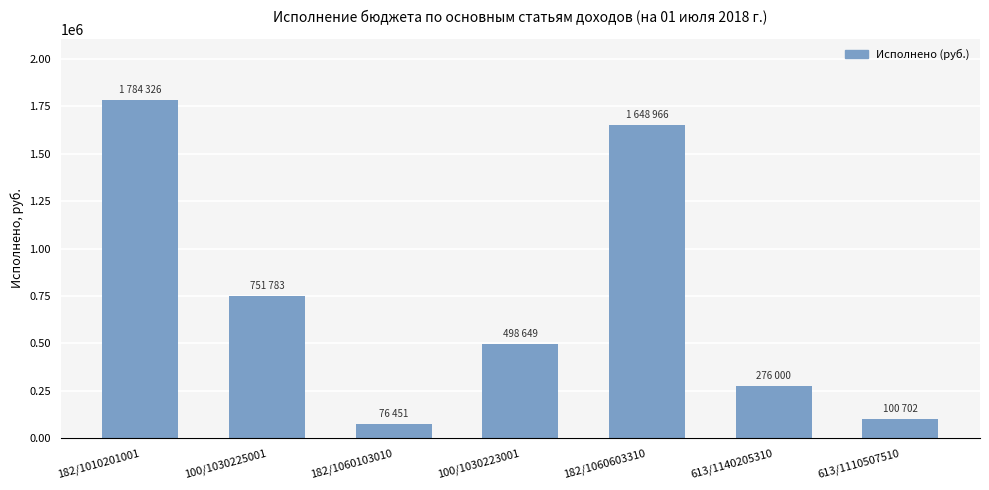

What is the maximum value shown in the chart?

1784325.9